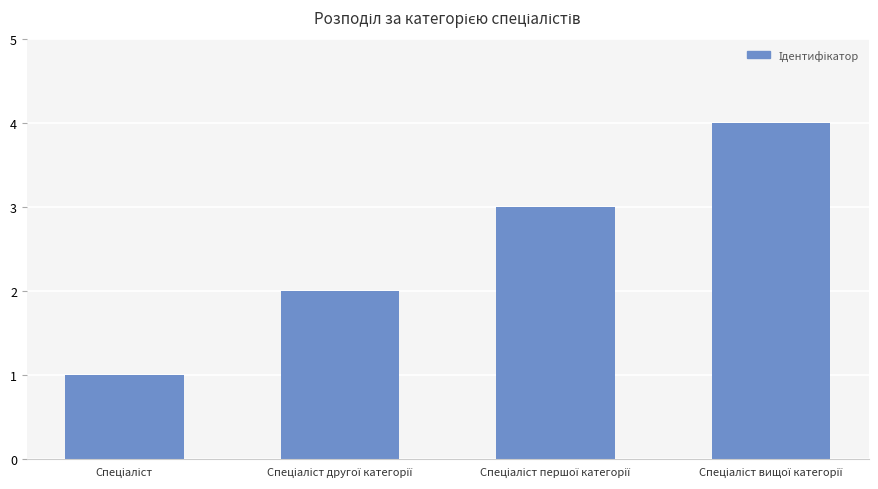

How many categories are shown in the chart?

4